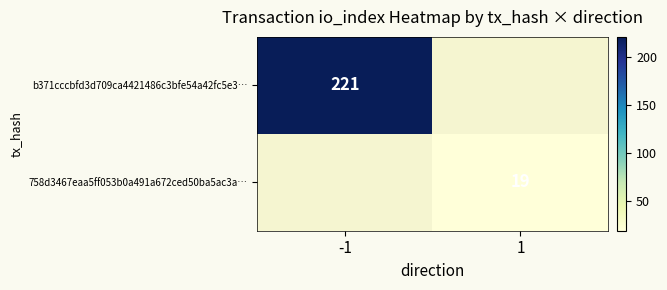

The value of b371cccbfd3d709ca4421486c3bfe54a42fc5e3… at -1 is 357. True or false?

False